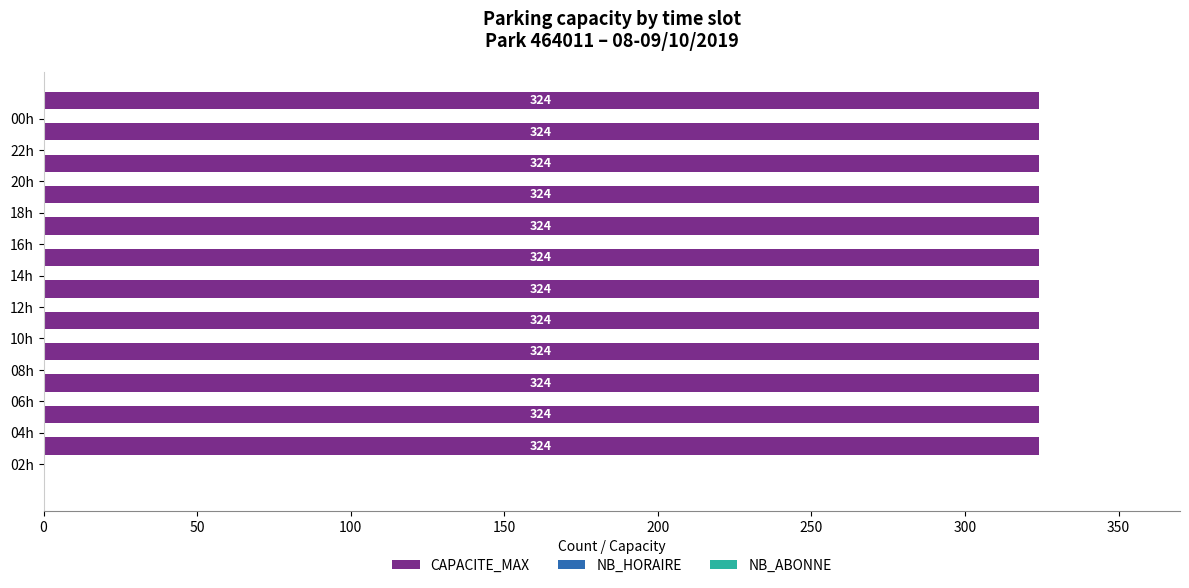

What position from the left is 22?

21